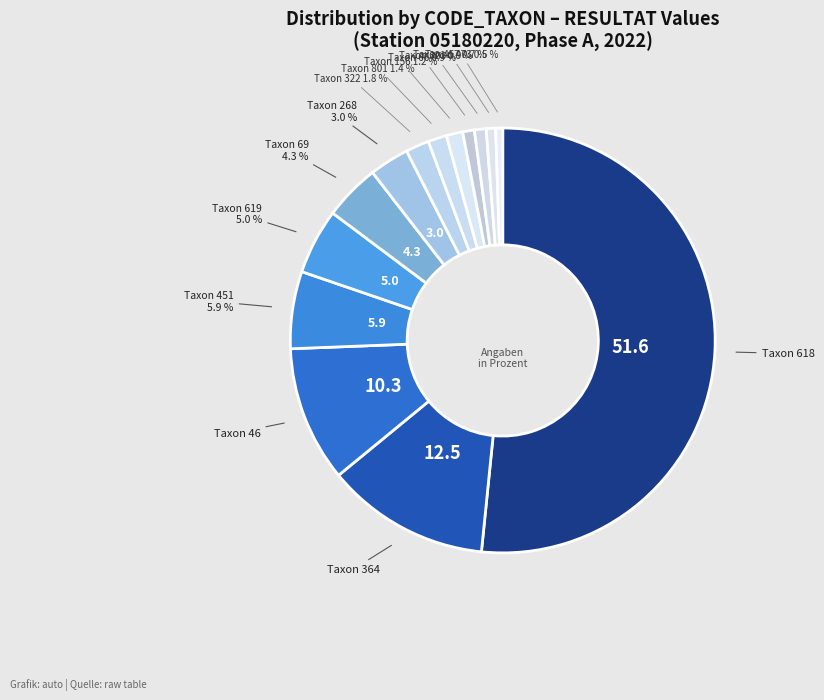

Is there any slice that represents more than half of the pie?

Yes